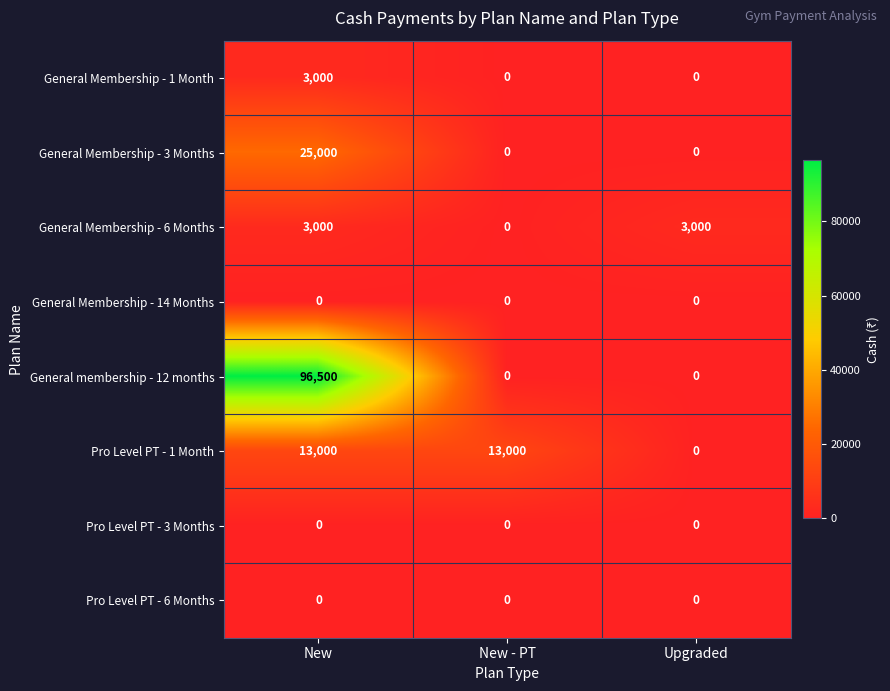

Is it true that Pro Level PT - 1 Month equals 13000 at New?

True